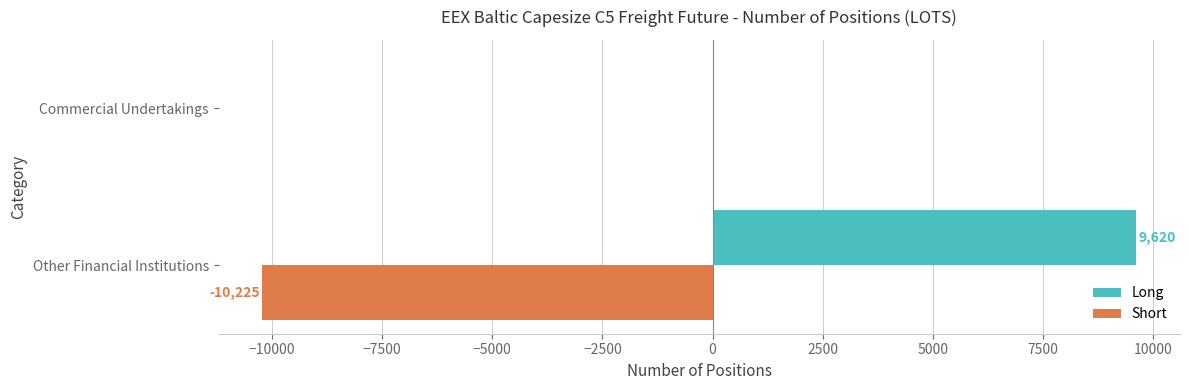

Which series has the largest total across all categories?

Long